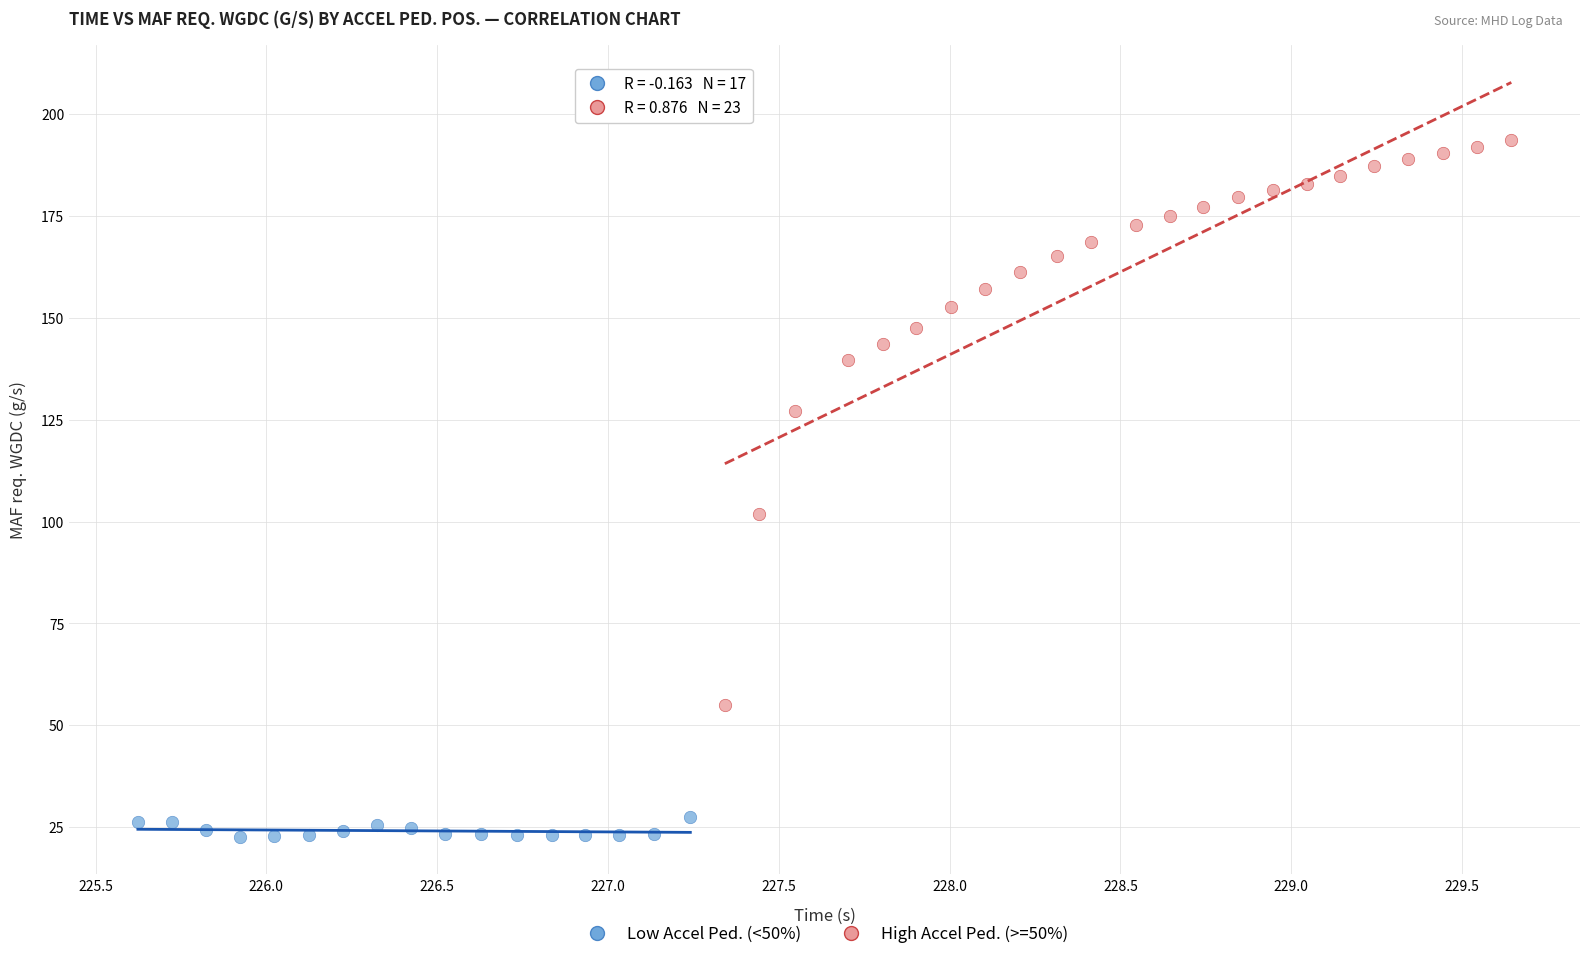

Which series reaches the maximum Y coordinate?

High Accel Ped. (>=50%)